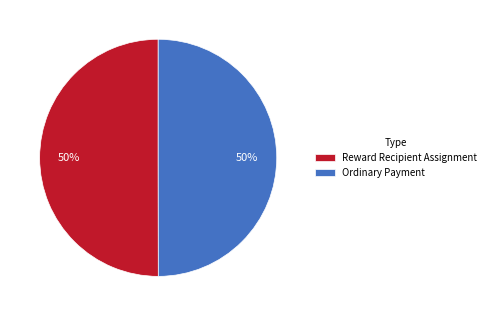

True or false: Ordinary Payment accounts for 57% of the total.

False